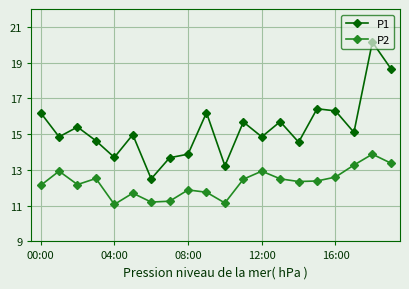

Which series has the widest spread of values?

P1